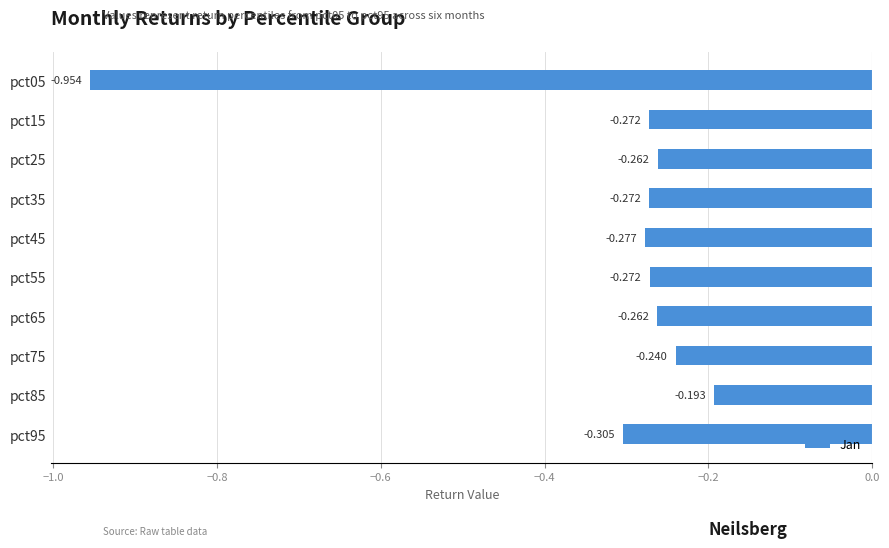

What is the sum of all values?

-3.3